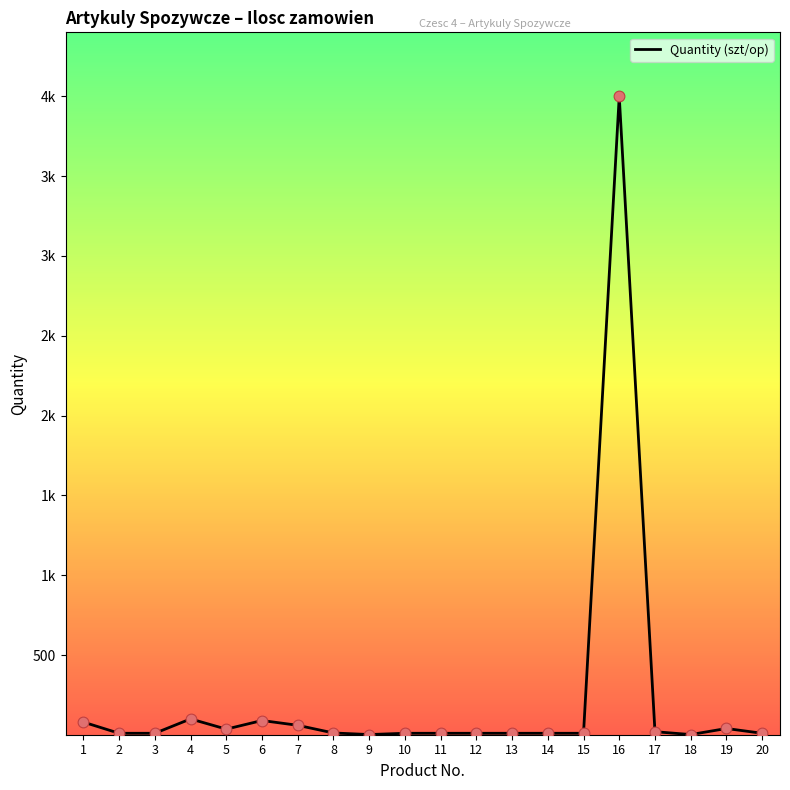

Between 5 and 14, which is larger?

5